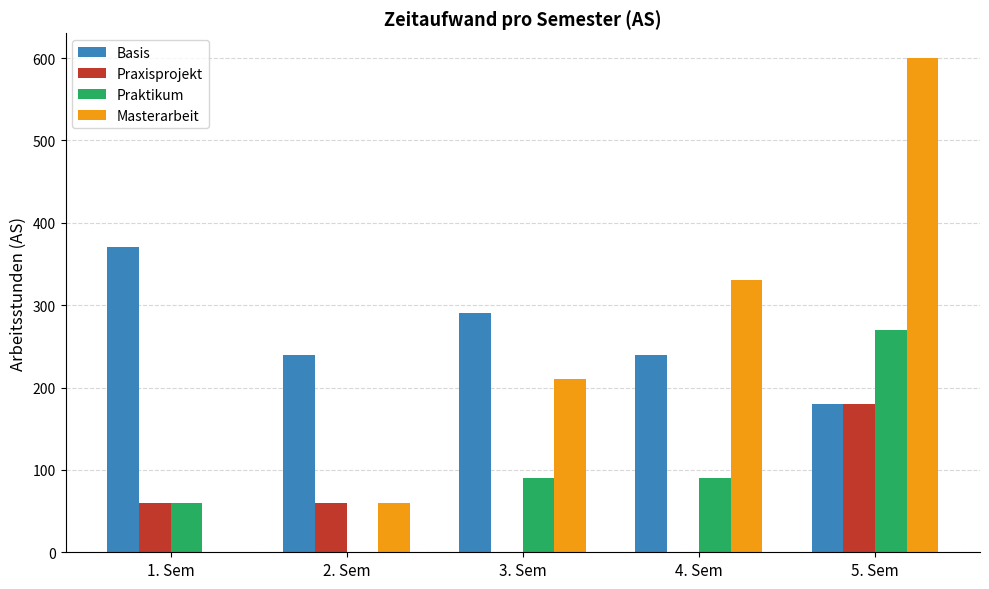

Count the number of data series in this chart.

4